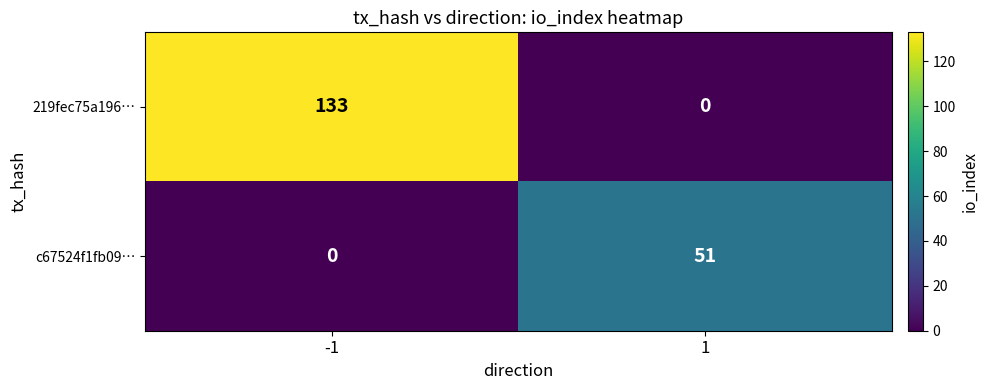

What is the total value across all series at -1?

133